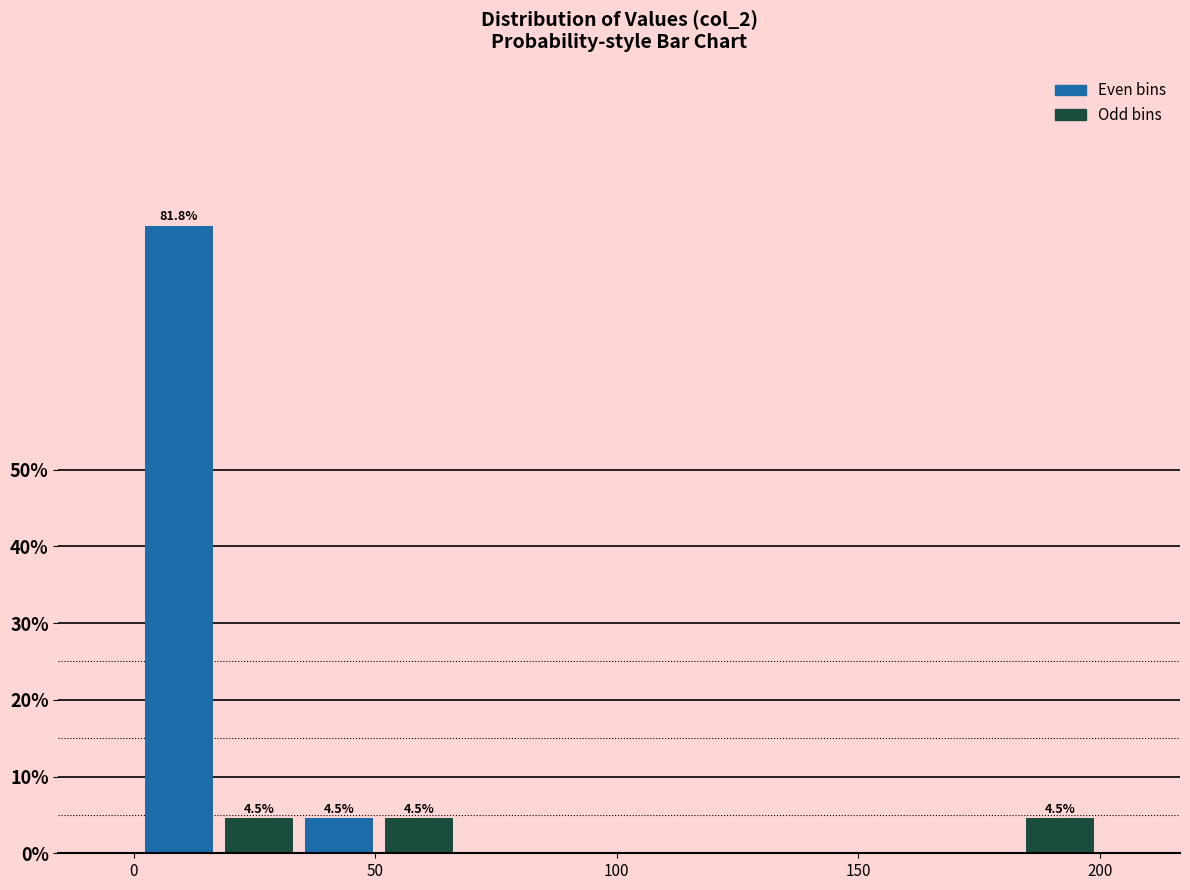

Around what value on the x-axis is the tallest bar? Give the approximate position of its centre, as read against the axis.

10